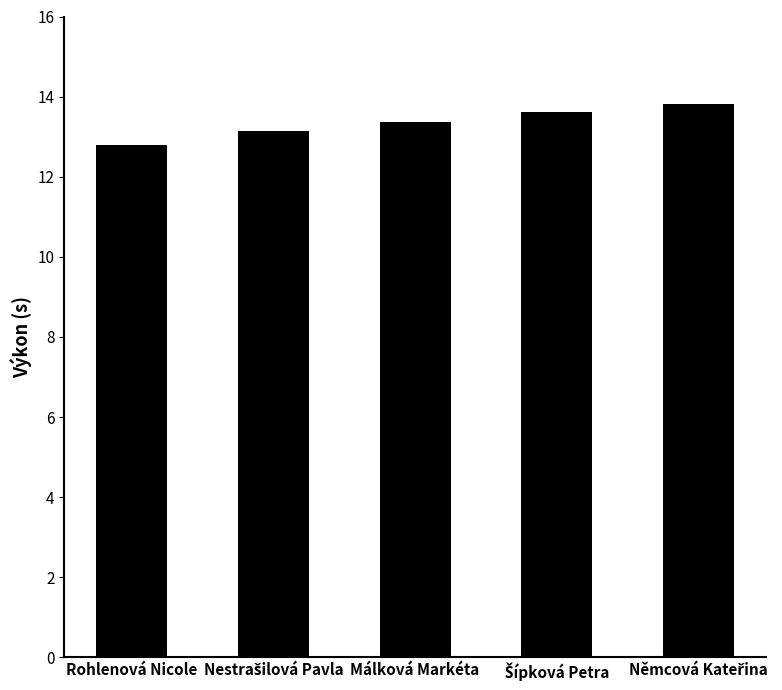

What is the difference between the second highest and minimum values?

0.8